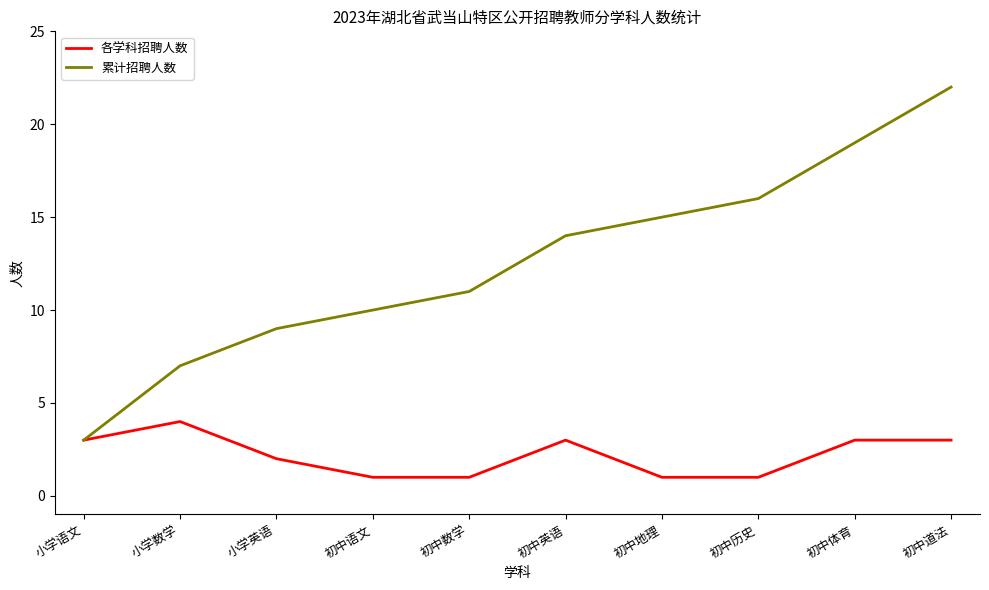

True or false: 各学科招聘人数 has more than 1 points higher than both neighbors.

True